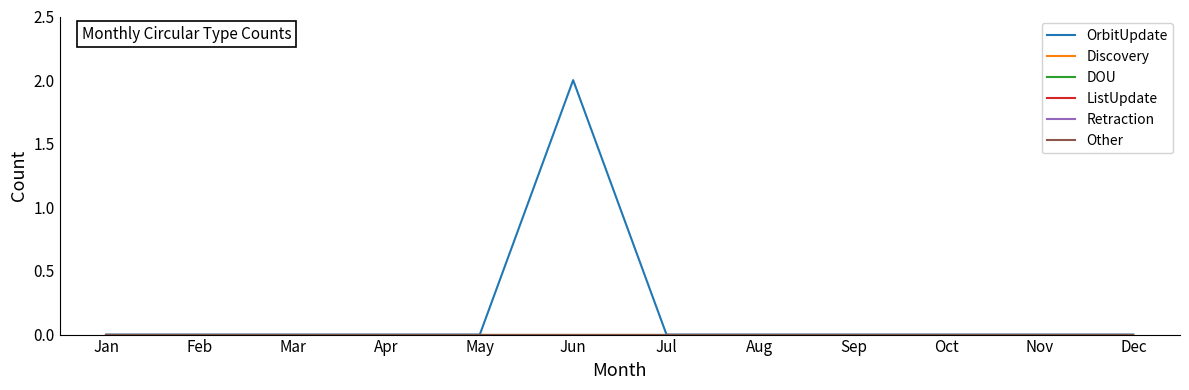

Reading left to right, transcribe all the data shown in this chart.

OrbitUpdate: Jan=0	Feb=0	Mar=0	Apr=0	May=0	Jun=2	Jul=0	Aug=0	Sep=0	Oct=0	Nov=0	Dec=0
Discovery: Jan=0	Feb=0	Mar=0	Apr=0	May=0	Jun=0	Jul=0	Aug=0	Sep=0	Oct=0	Nov=0	Dec=0
DOU: Jan=0	Feb=0	Mar=0	Apr=0	May=0	Jun=0	Jul=0	Aug=0	Sep=0	Oct=0	Nov=0	Dec=0
ListUpdate: Jan=0	Feb=0	Mar=0	Apr=0	May=0	Jun=0	Jul=0	Aug=0	Sep=0	Oct=0	Nov=0	Dec=0
Retraction: Jan=0	Feb=0	Mar=0	Apr=0	May=0	Jun=0	Jul=0	Aug=0	Sep=0	Oct=0	Nov=0	Dec=0
Other: Jan=0	Feb=0	Mar=0	Apr=0	May=0	Jun=0	Jul=0	Aug=0	Sep=0	Oct=0	Nov=0	Dec=0